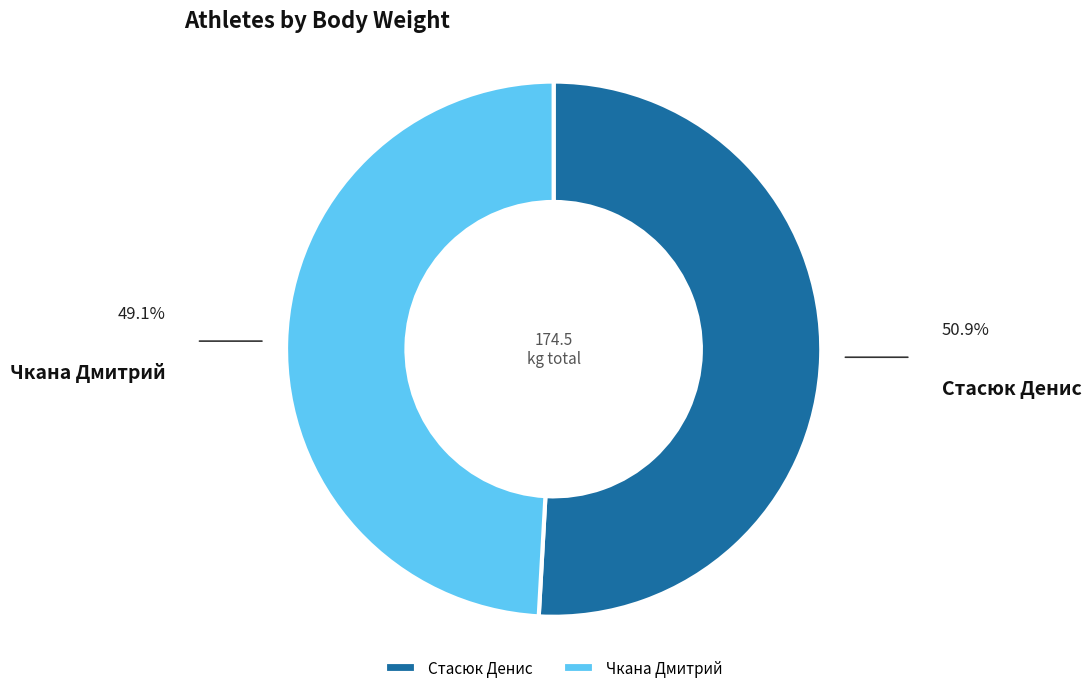

Do Чкана Дмитрий and Стасюк Денис together represent more than half of the pie?

Yes